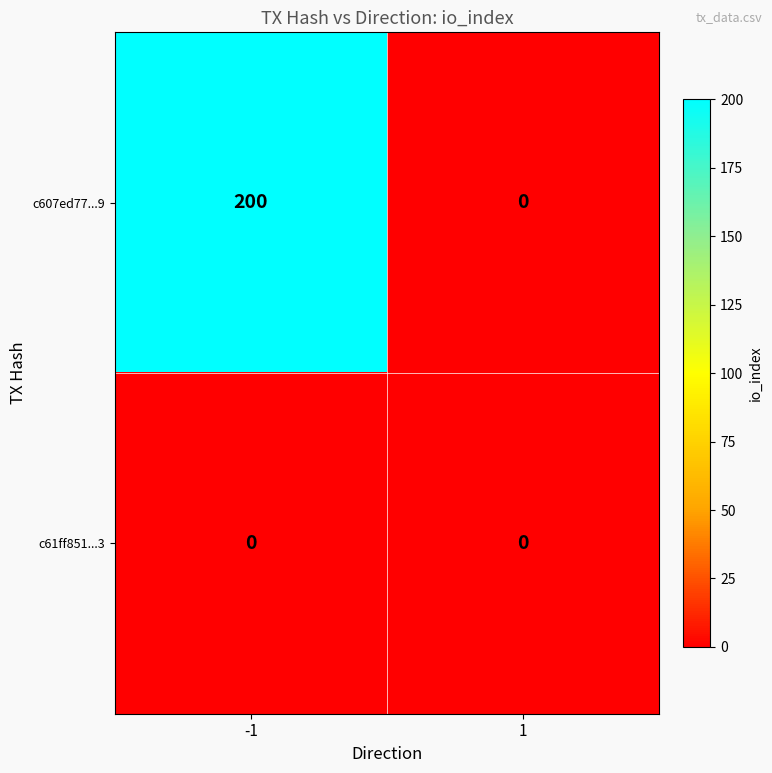

At which category is the sum across all series the highest?

-1